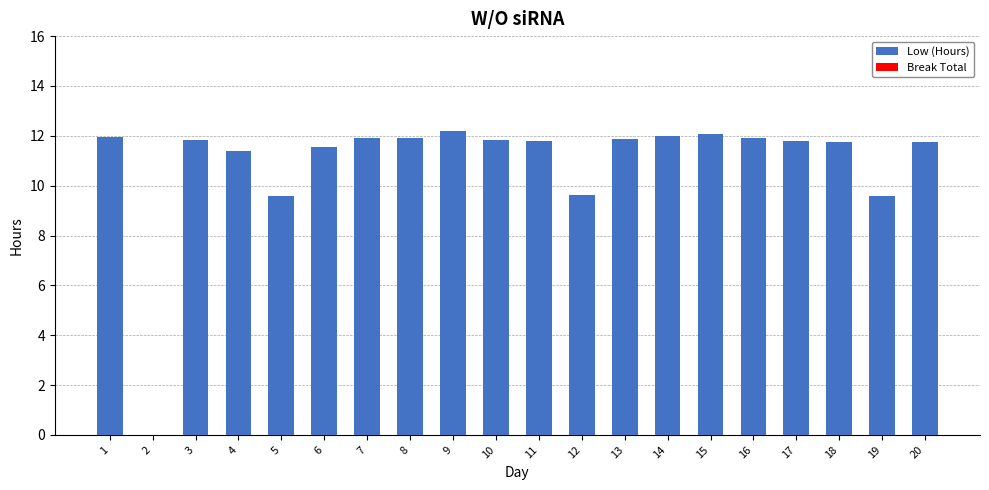

What is the change in value from 5 to 11?

+2.2